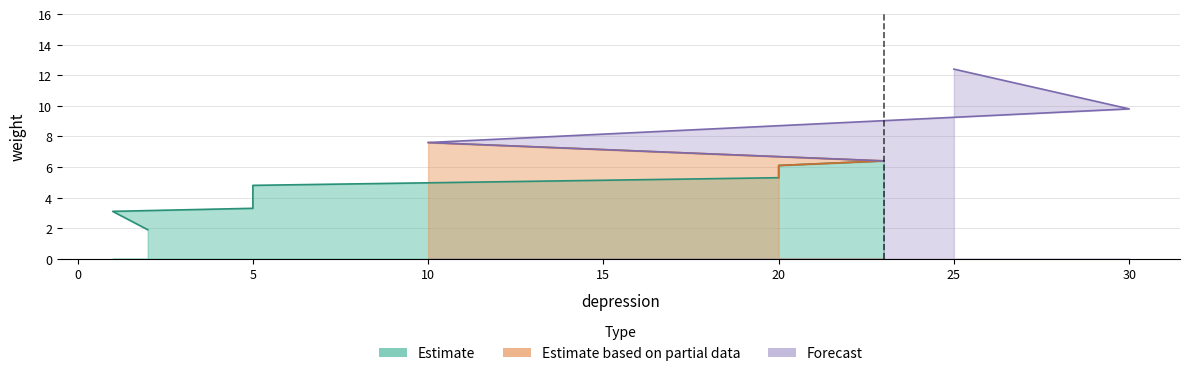

List the labels in order of value, largest first.

25, 30, 10, 23, 20, 20, 5, 5, 1, 2